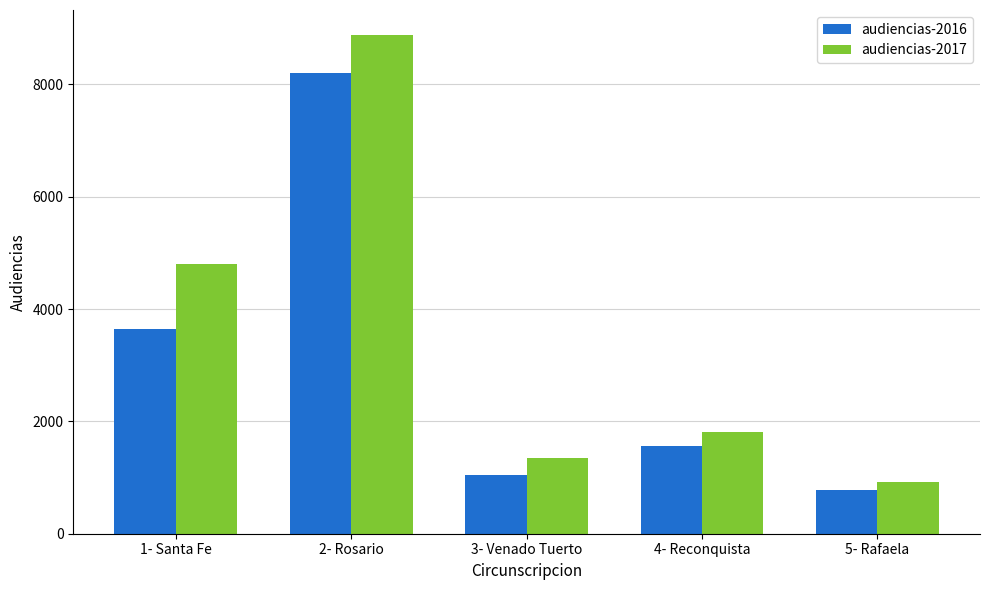

Is the value of audiencias-2016 at 5- Rafaela greater than the value of audiencias-2017 at 4- Reconquista?

No